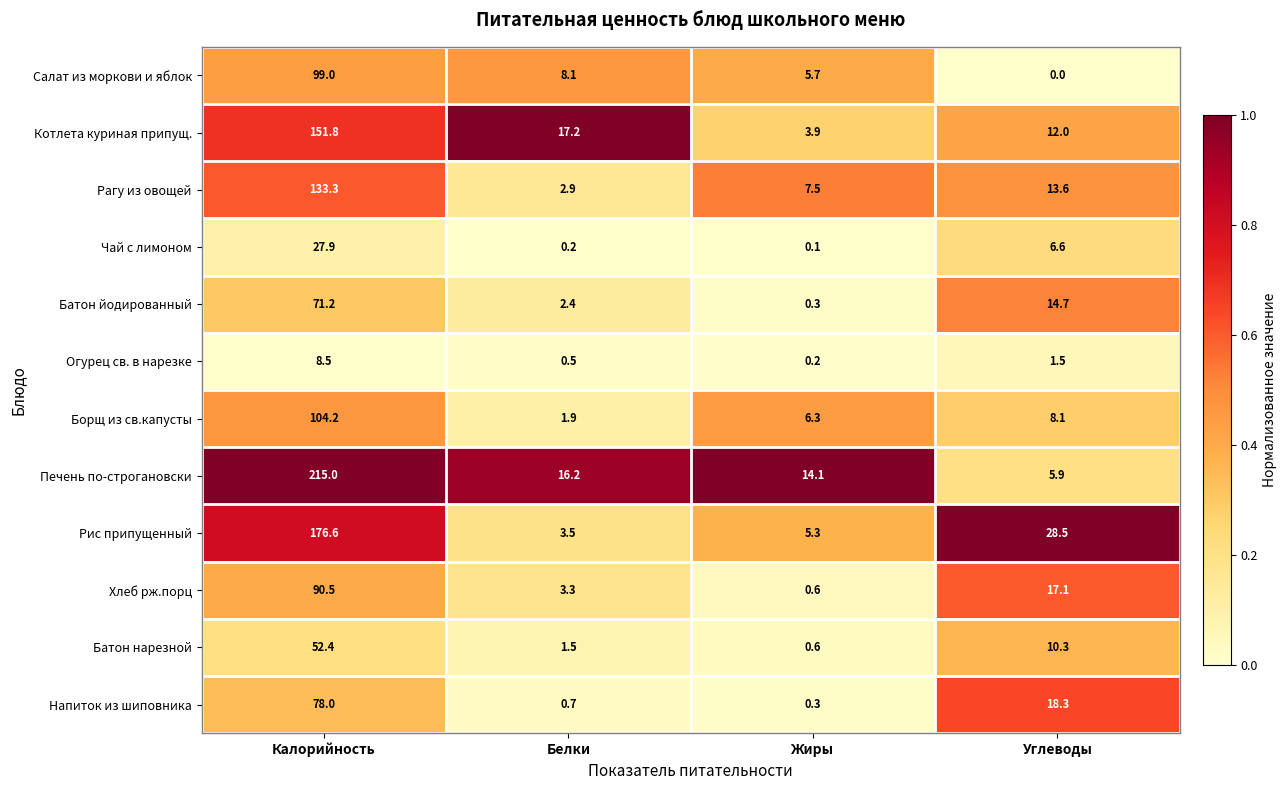

Which category has the lowest value across all series?

Углеводы